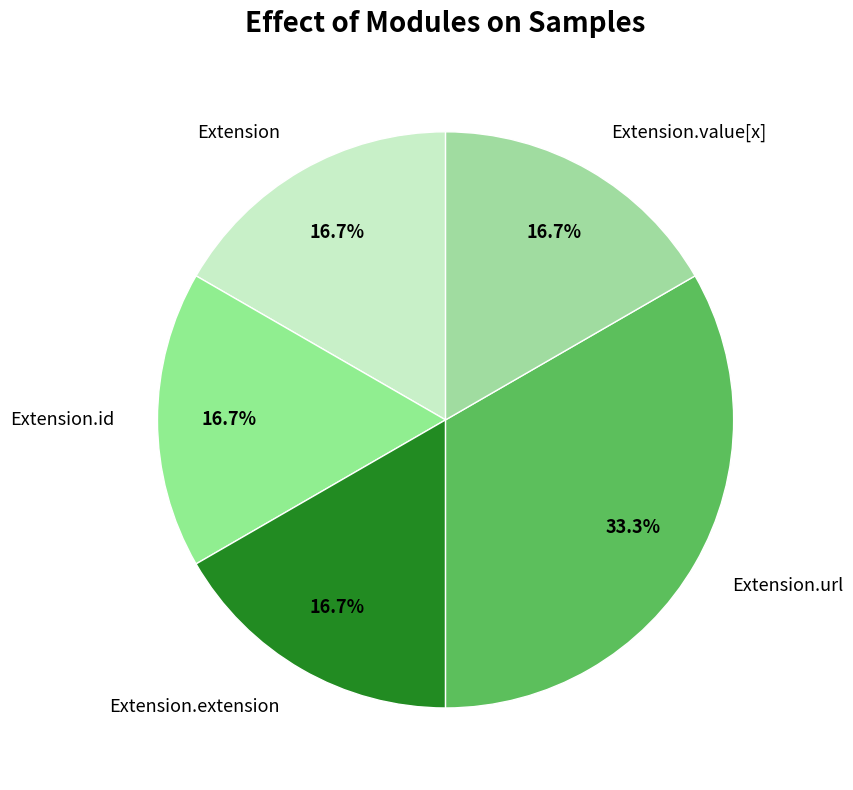

What is the ratio of the value at Extension to the value at Extension.value[x]?

1.0